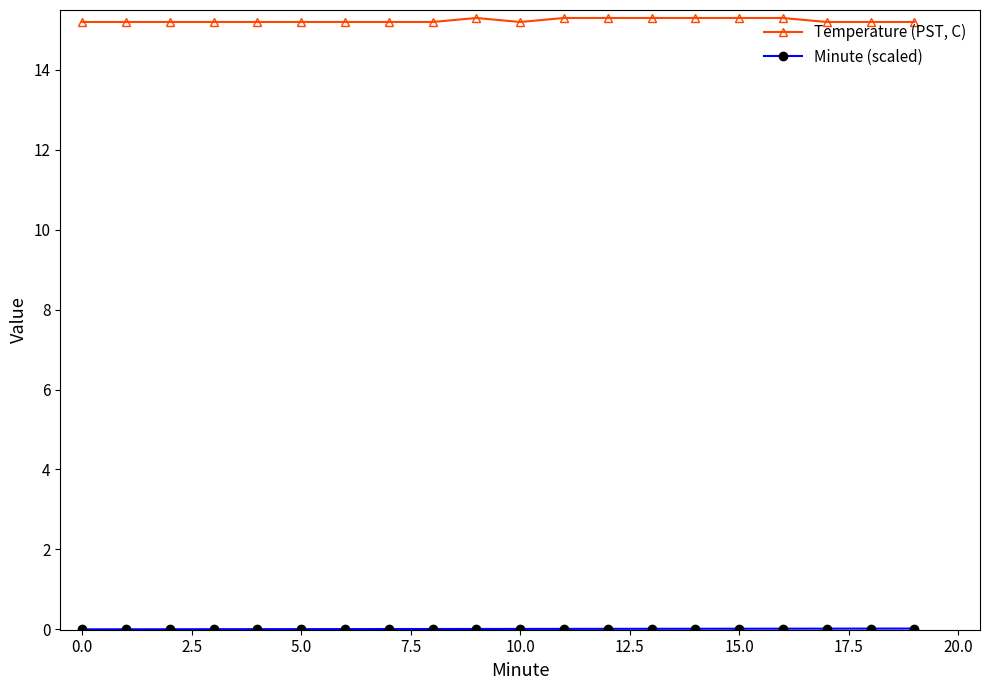

What is the average value of the Temperature (PST, C) series?

15.2